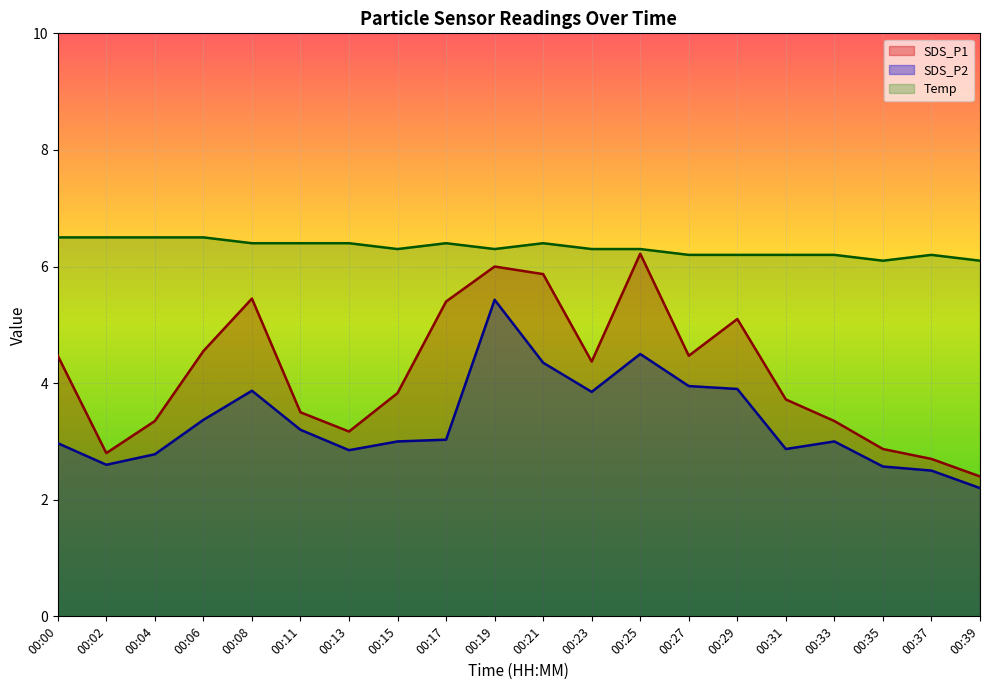

At which label is SDS_P1 closest to 4?

00:15